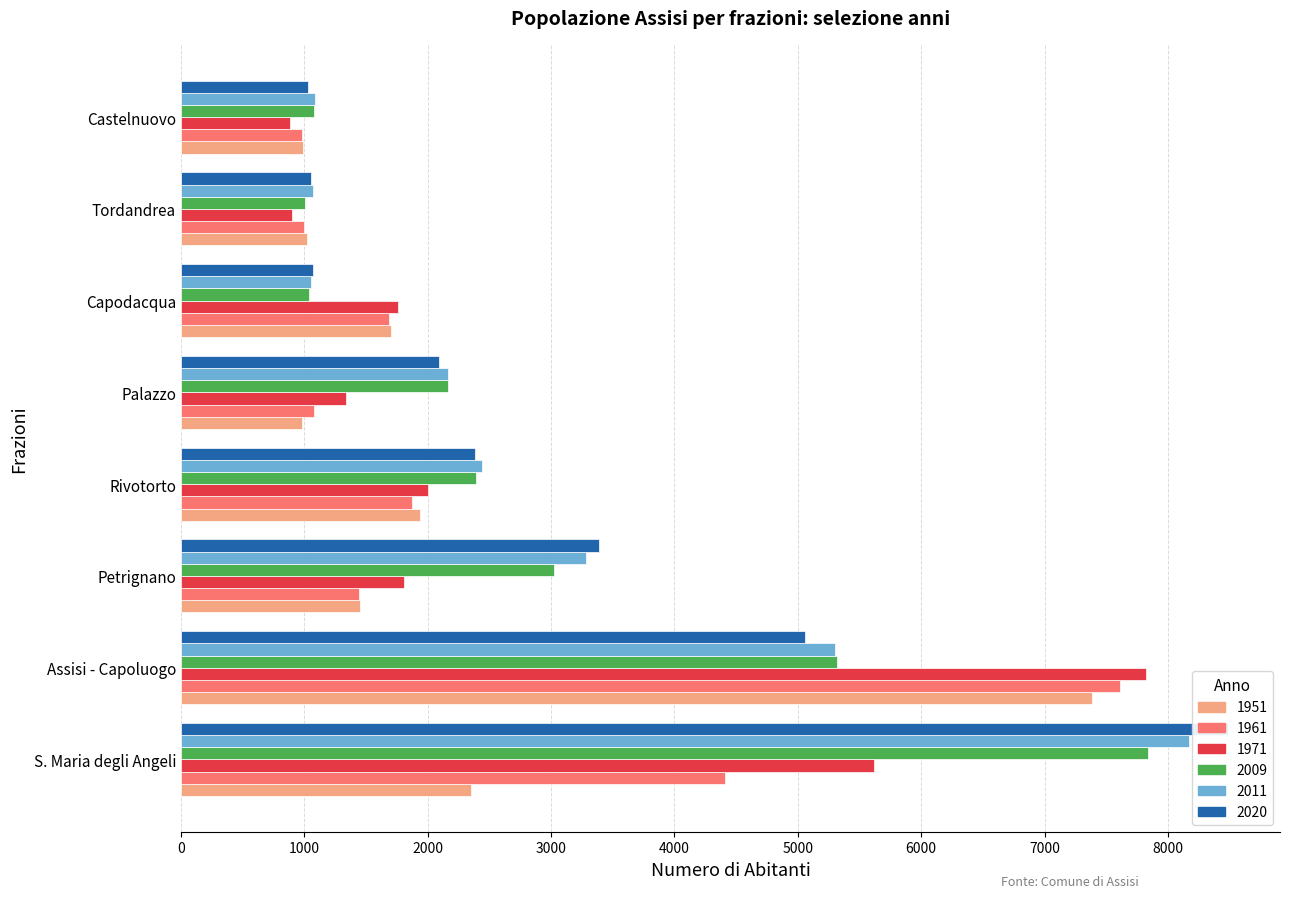

Reading right to left, list all the values displayed in this chart.

1951: 988	1018	1701	981	1939	1455	7382	2350
1961: 984	994	1685	1082	1873	1441	7615	4409
1971: 886	903	1758	1338	2006	1811	7820	5617
2009: 1077	1009	1038	2165	2391	3027	5316	7838
2011: 1083	1071	1055	2165	2441	3287	5299	8167
2020: 1034	1058	1074	2095	2380	3385	5060	8484